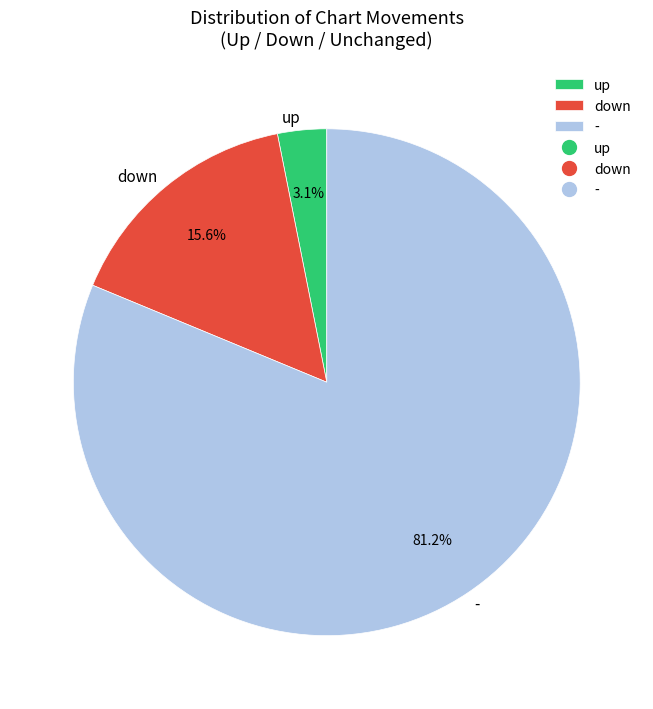

Approximately how many times larger is the value at - compared to down?

5.2